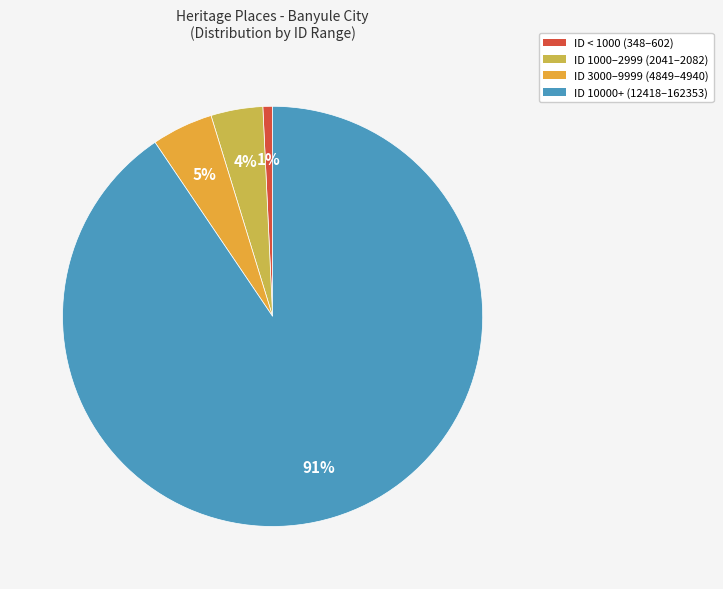

Is there a majority slice in this chart?

Yes